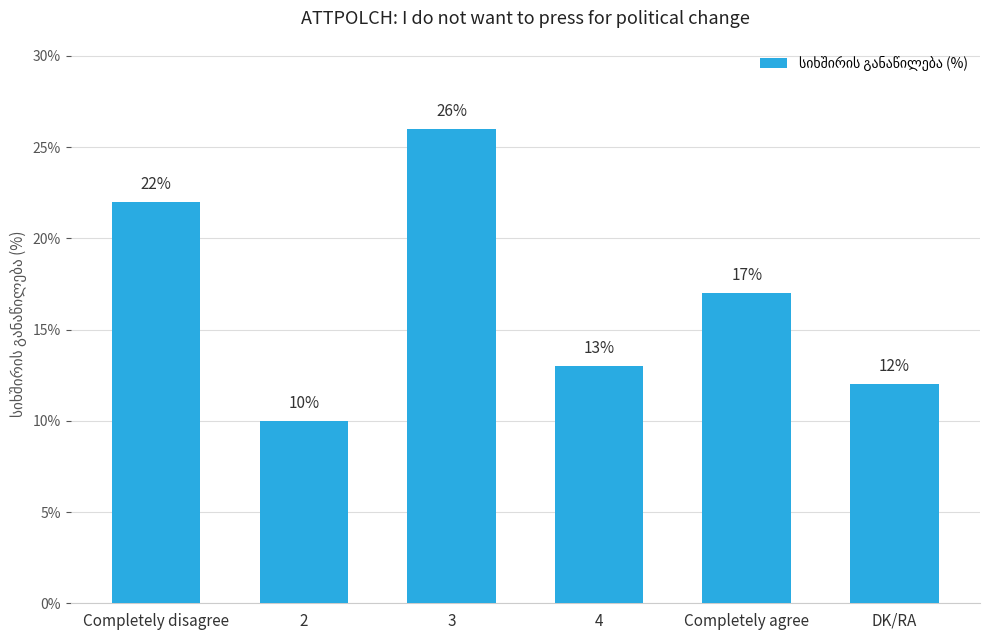

What is the difference between the second highest and minimum values?

12